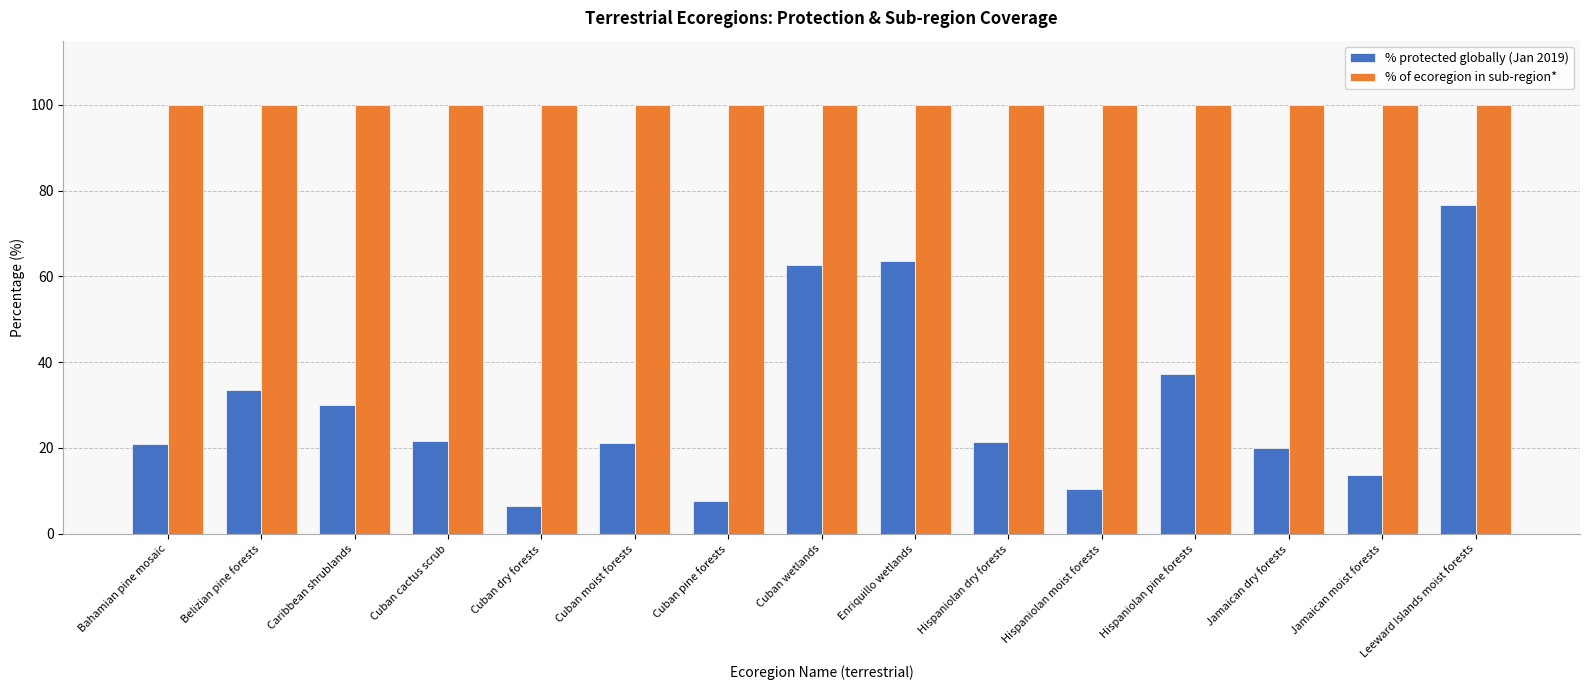

The value of % protected globally (Jan 2019) at Cuban cactus scrub is 21.7. True or false?

True